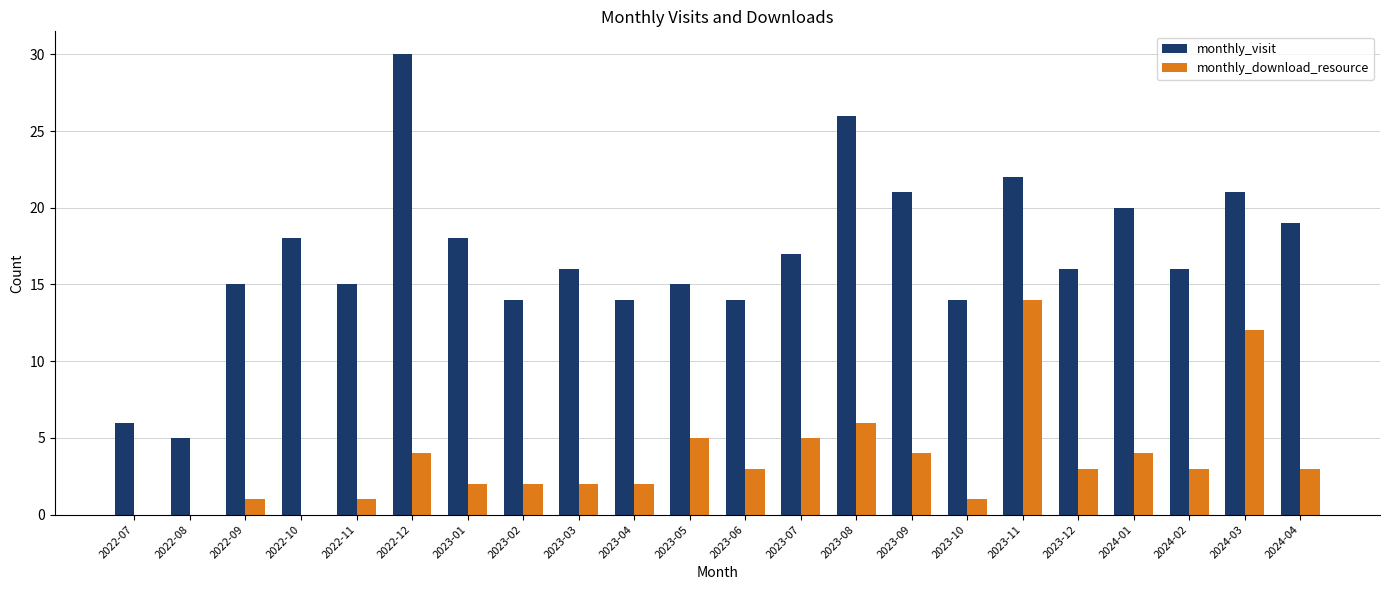

The monthly_download_resource series shows 7 at 2023-07. True or false?

False